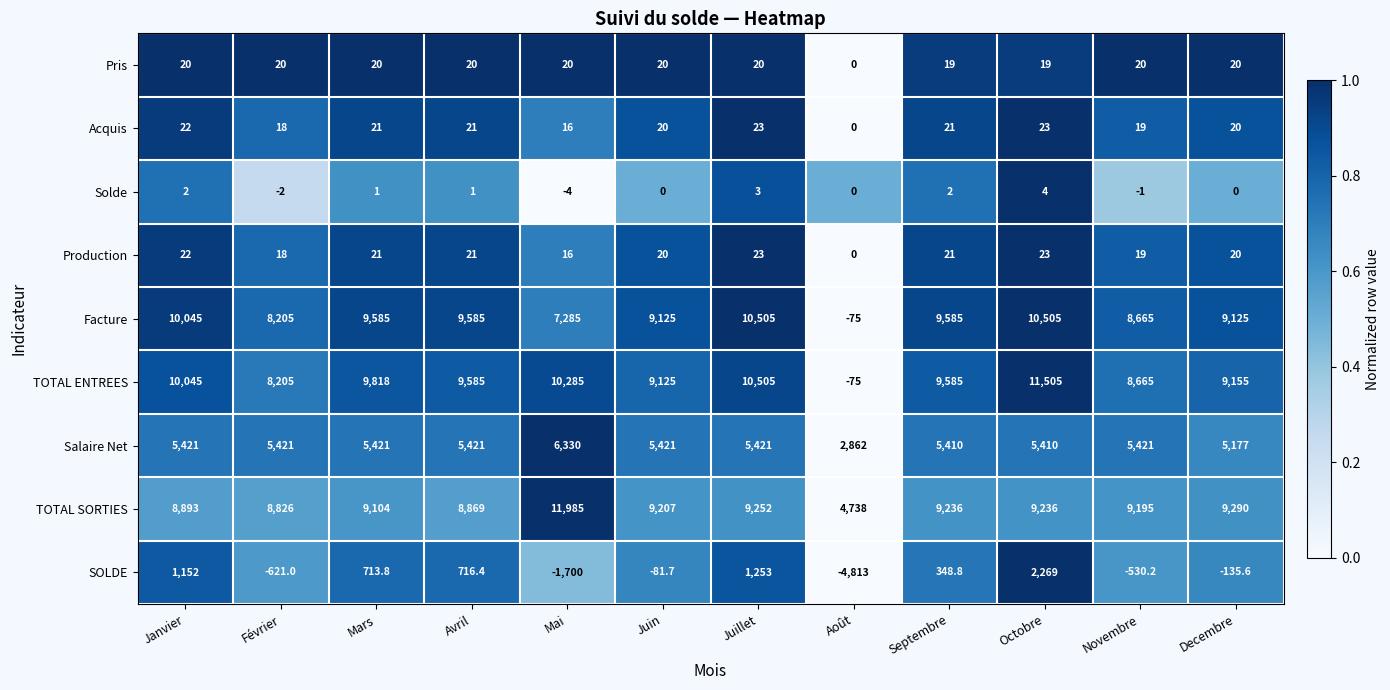

Is it true that Salaire Net equals 5421.0 at Juillet?

True